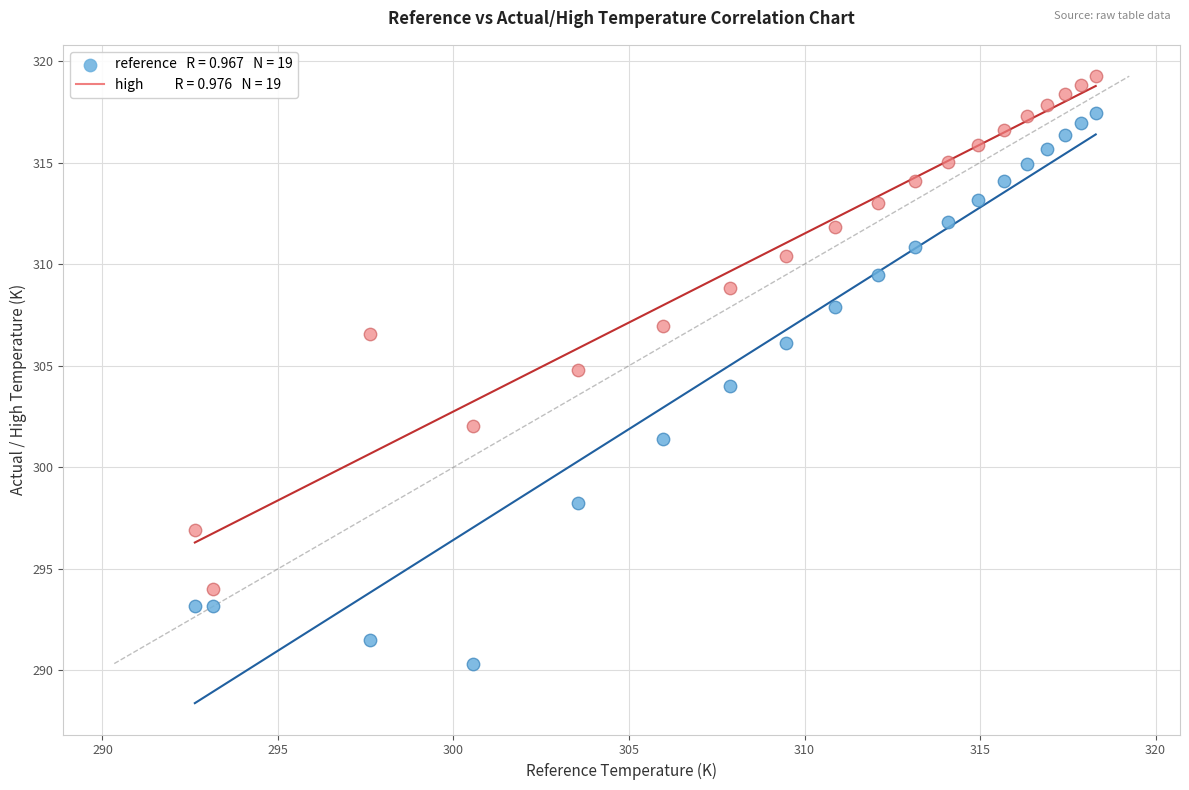

Across all data points, what is the range of X values (max minus min)?

25.7